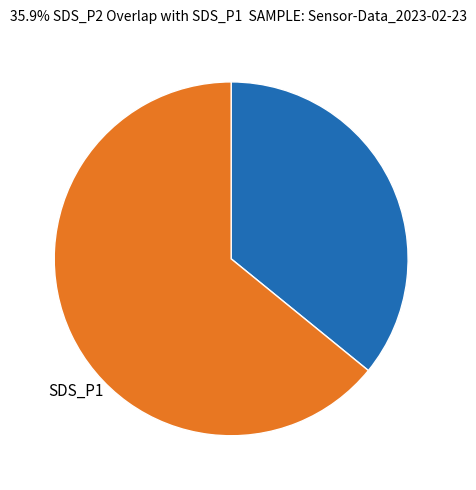

Is there any slice that represents more than half of the pie?

Yes